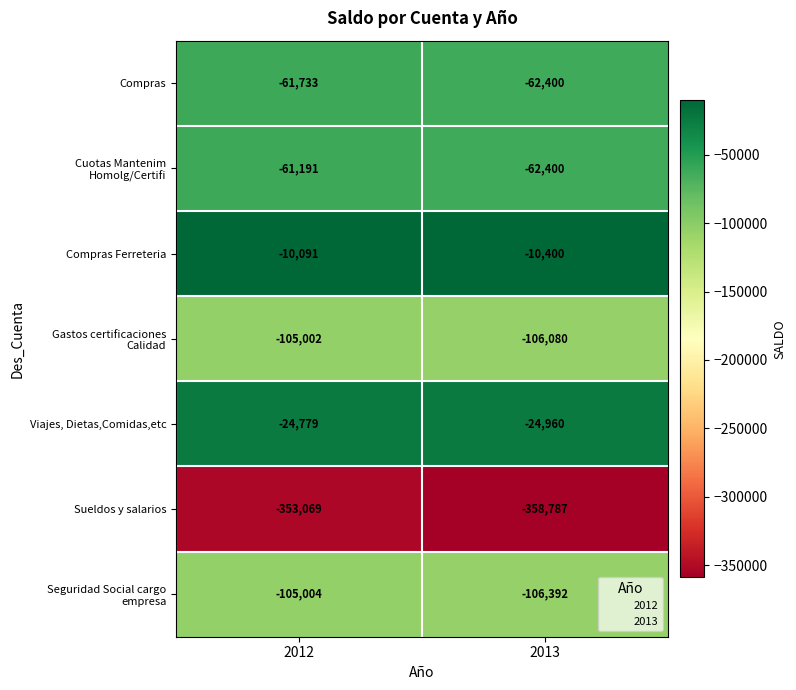

What is the difference between the highest and lowest values at 2013?

348387